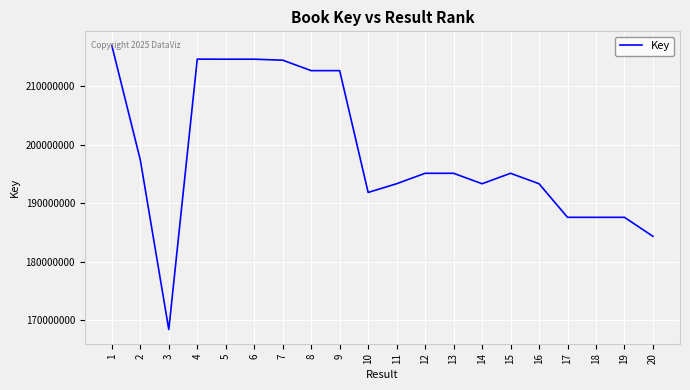

What is the difference between the maximum and minimum values?

48541270